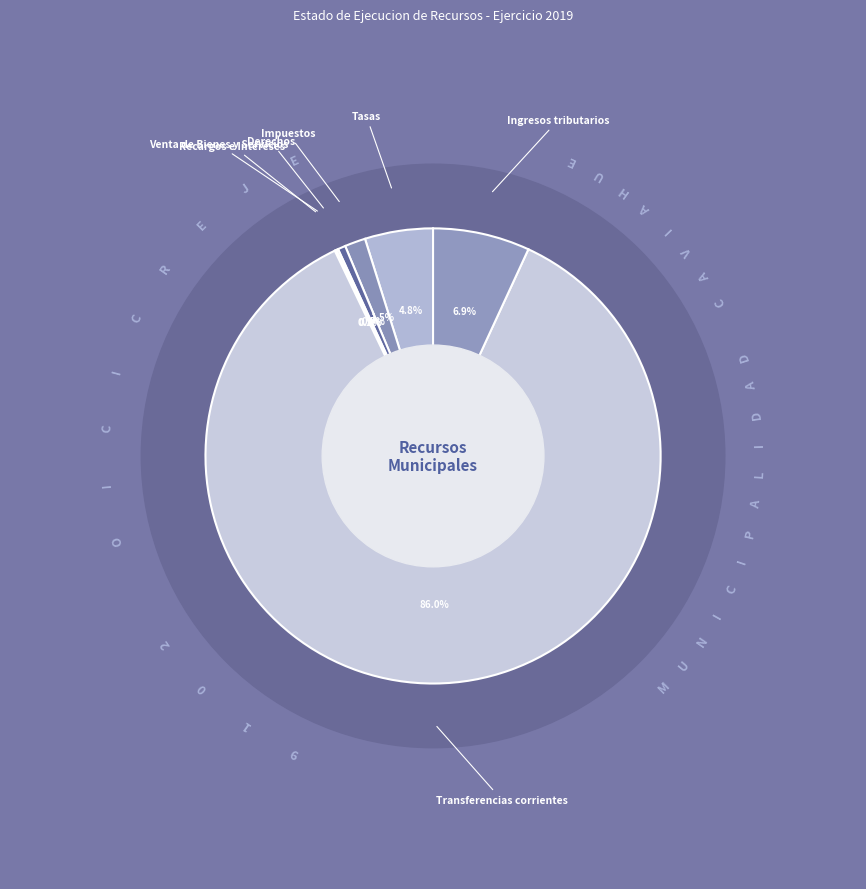

Count the number of slices in the pie.

7